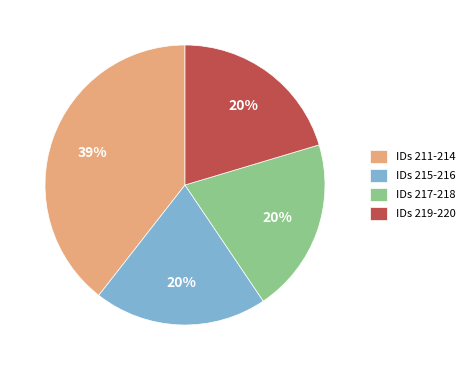

Is there any slice that represents more than half of the pie?

No